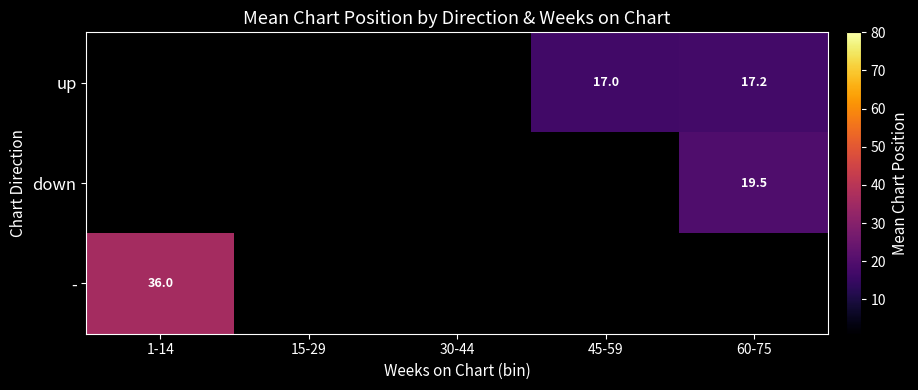

True or false: - has a value of 36.0 at 1-14.

True